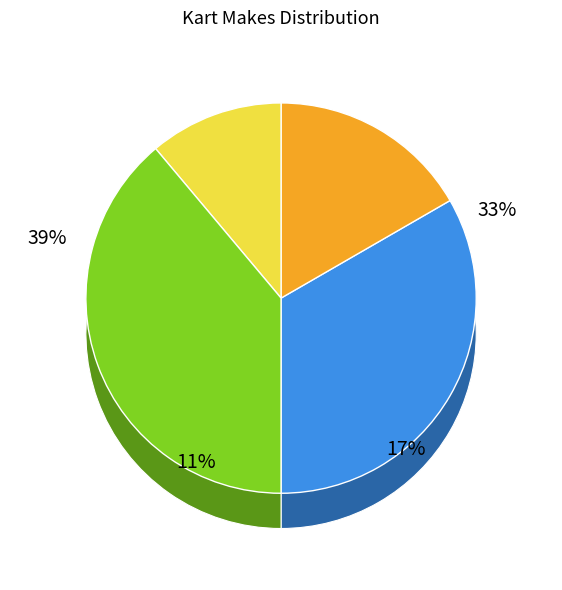

Is Tony Kart the majority of the pie?

No